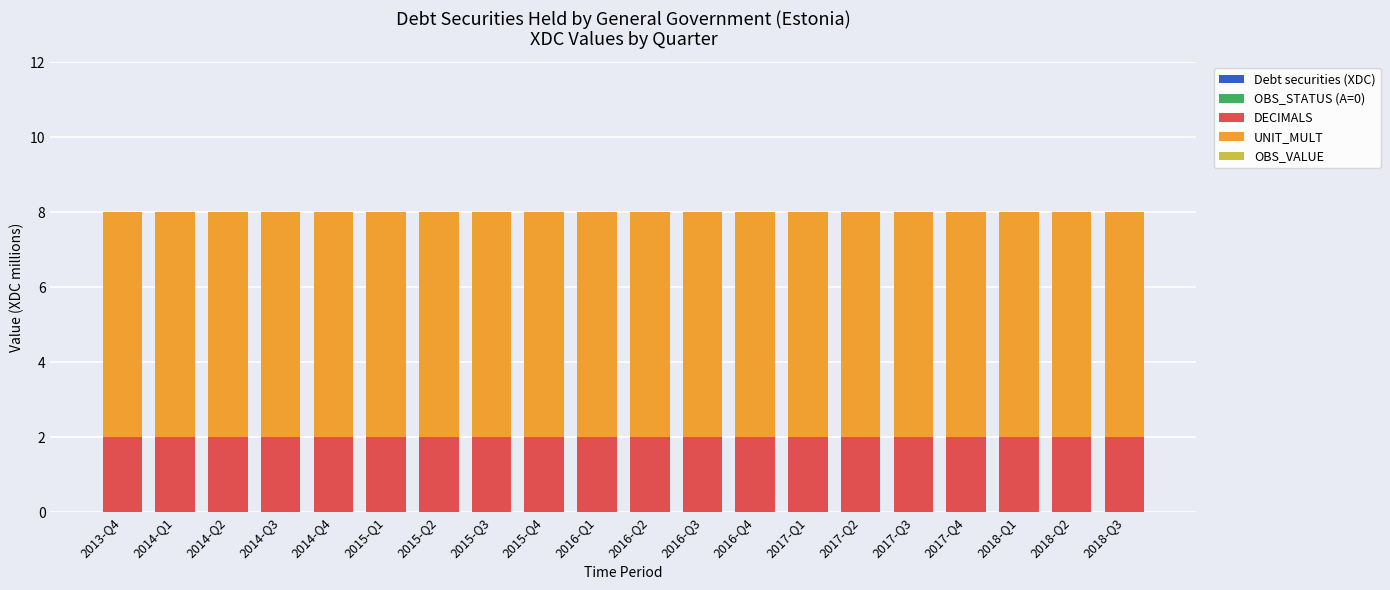

The DECIMALS series shows 3 at 2017-Q1. True or false?

False